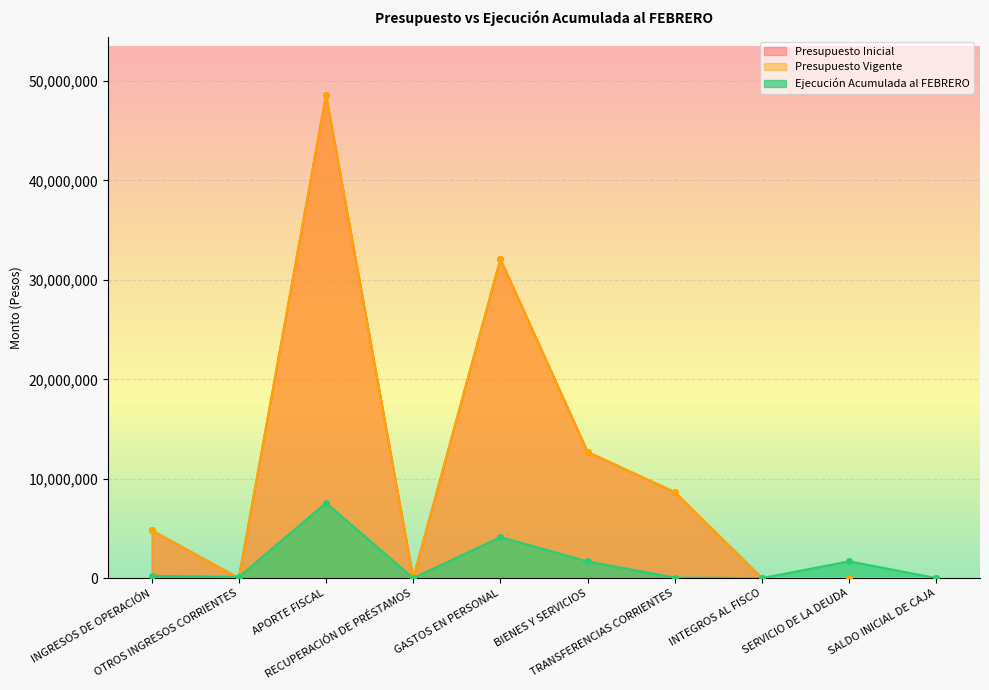

What is the difference between the Presupuesto Vigente values at SERVICIO DE LA DEUDA and TRANSFERENCIAS CORRIENTES?

8642473